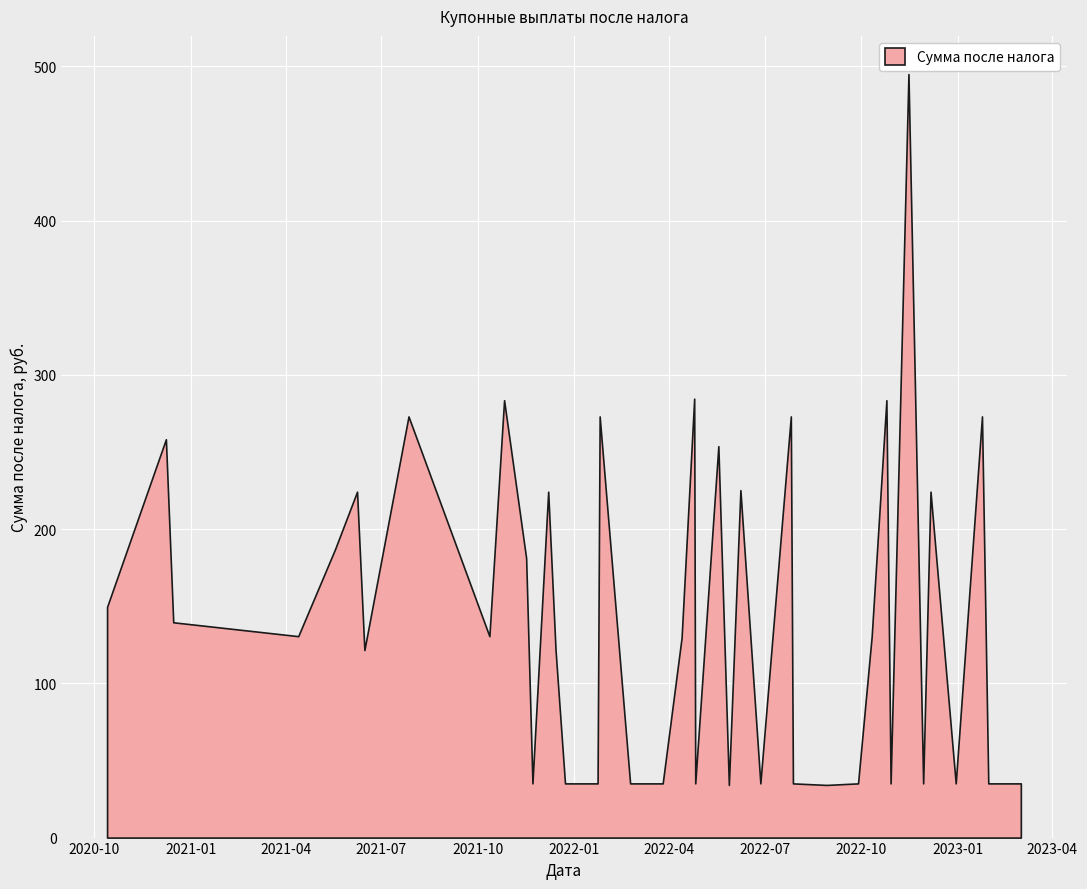

The value at 2022-12-06 is 224.3. True or false?

True